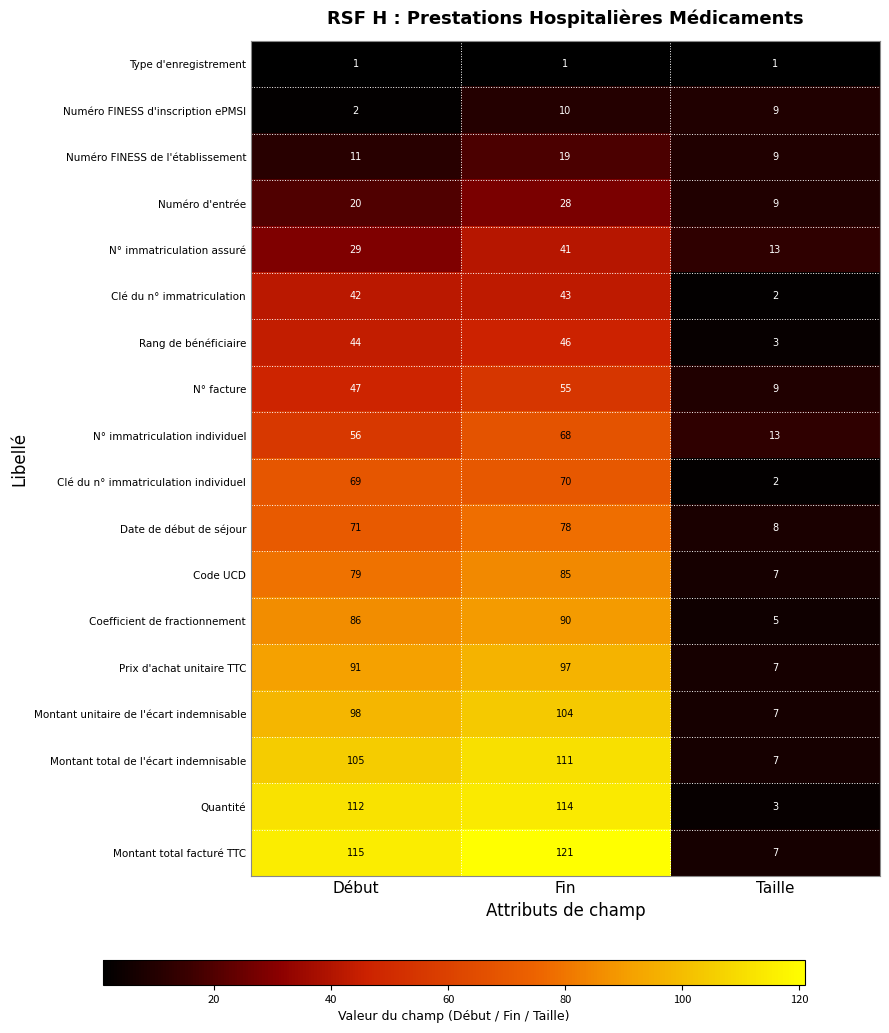

What is the difference between the highest and lowest values at Fin?

120